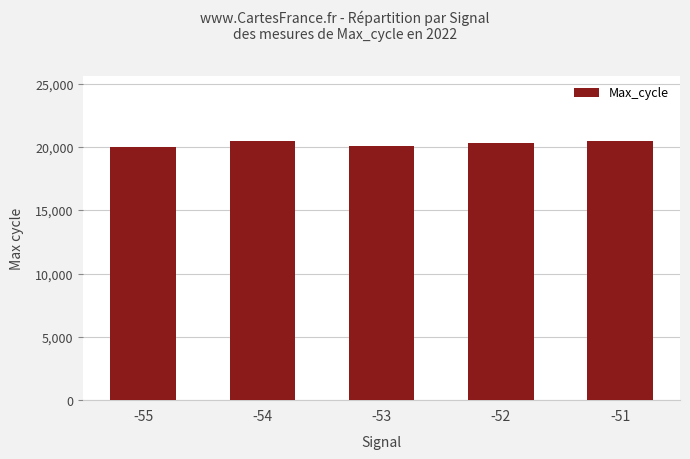

True or false: the data shows 20367 at -52.

True